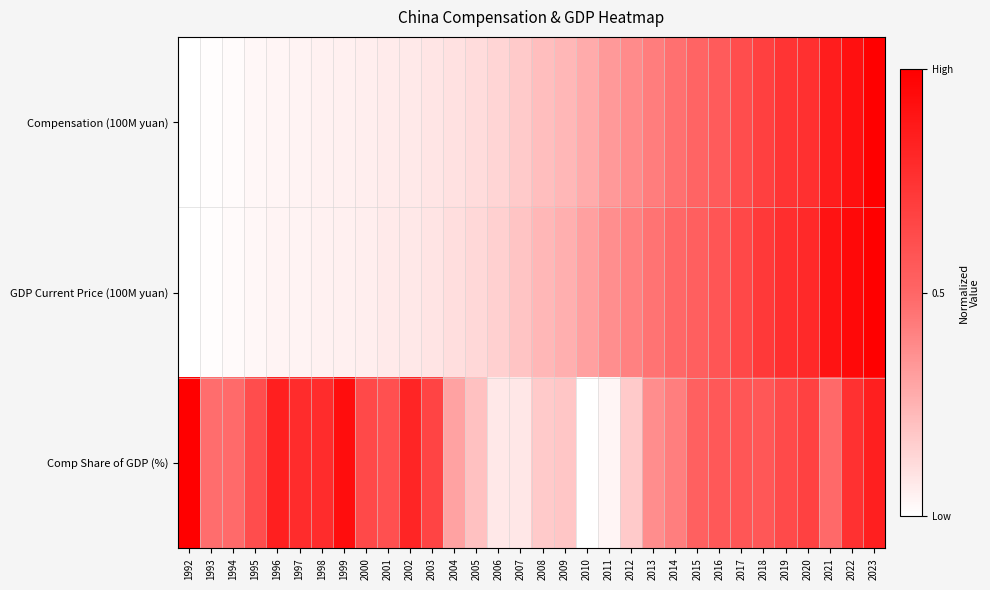

Rank the series by their maximum value, from highest to lowest.

Compensation (100M yuan), GDP Current Price (100M yuan), Comp Share of GDP (%)